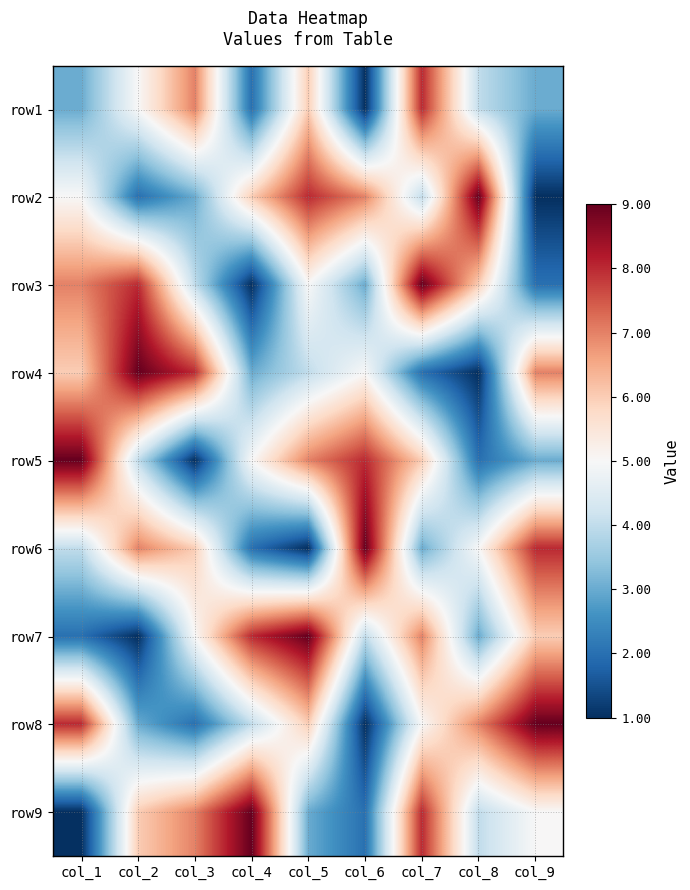

Reading left to right, transcribe all the data shown in this chart.

row1: col_1=3	col_2=5	col_3=7	col_4=2	col_5=6	col_6=1	col_7=8	col_8=4	col_9=3
row2: col_1=5	col_2=2	col_3=3	col_4=6	col_5=8	col_6=7	col_7=4	col_8=9	col_9=1
row3: col_1=7	col_2=8	col_3=4	col_4=1	col_5=5	col_6=3	col_7=9	col_8=6	col_9=2
row4: col_1=6	col_2=9	col_3=8	col_4=3	col_5=4	col_6=5	col_7=2	col_8=1	col_9=7
row5: col_1=9	col_2=4	col_3=1	col_4=5	col_5=7	col_6=8	col_7=6	col_8=2	col_9=3
row6: col_1=4	col_2=7	col_3=6	col_4=2	col_5=1	col_6=9	col_7=3	col_8=5	col_9=8
row7: col_1=2	col_2=1	col_3=5	col_4=8	col_5=9	col_6=4	col_7=7	col_8=3	col_9=6
row8: col_1=8	col_2=3	col_3=2	col_4=4	col_5=6	col_6=1	col_7=5	col_8=7	col_9=9
row9: col_1=1	col_2=6	col_3=7	col_4=9	col_5=3	col_6=2	col_7=8	col_8=4	col_9=5